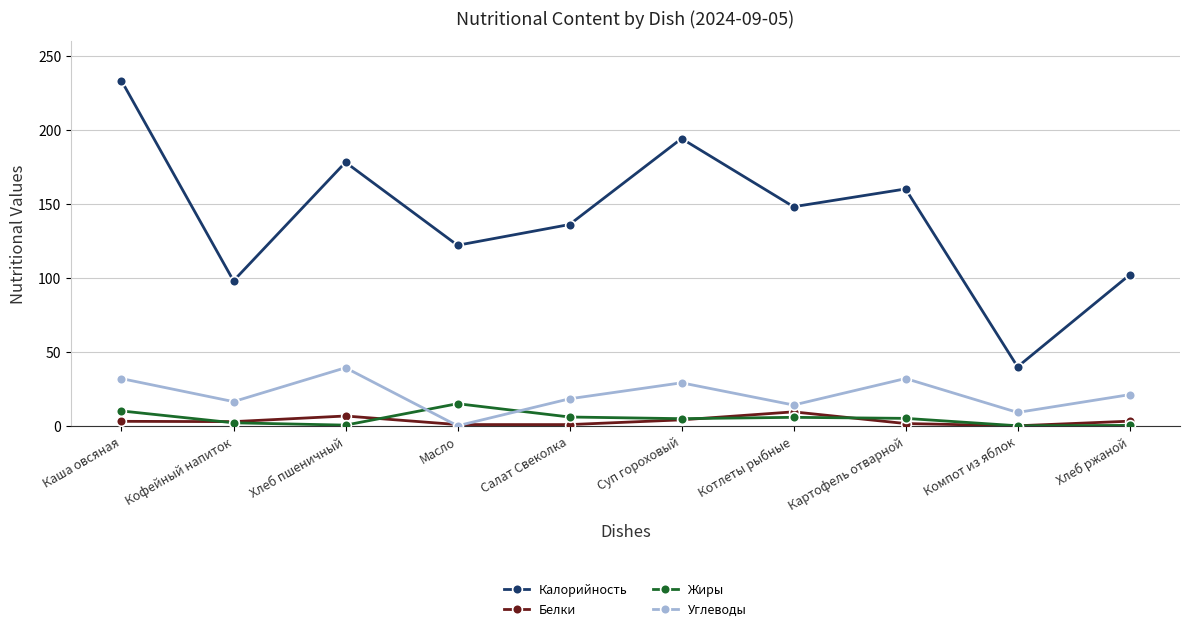

The Белки series shows 9.6 at Котлеты рыбные. True or false?

True